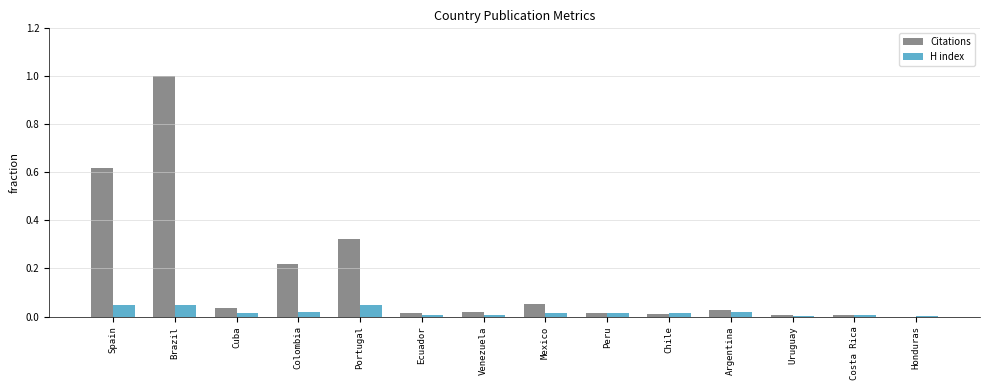

What is the sum of all Citations values?

2.3